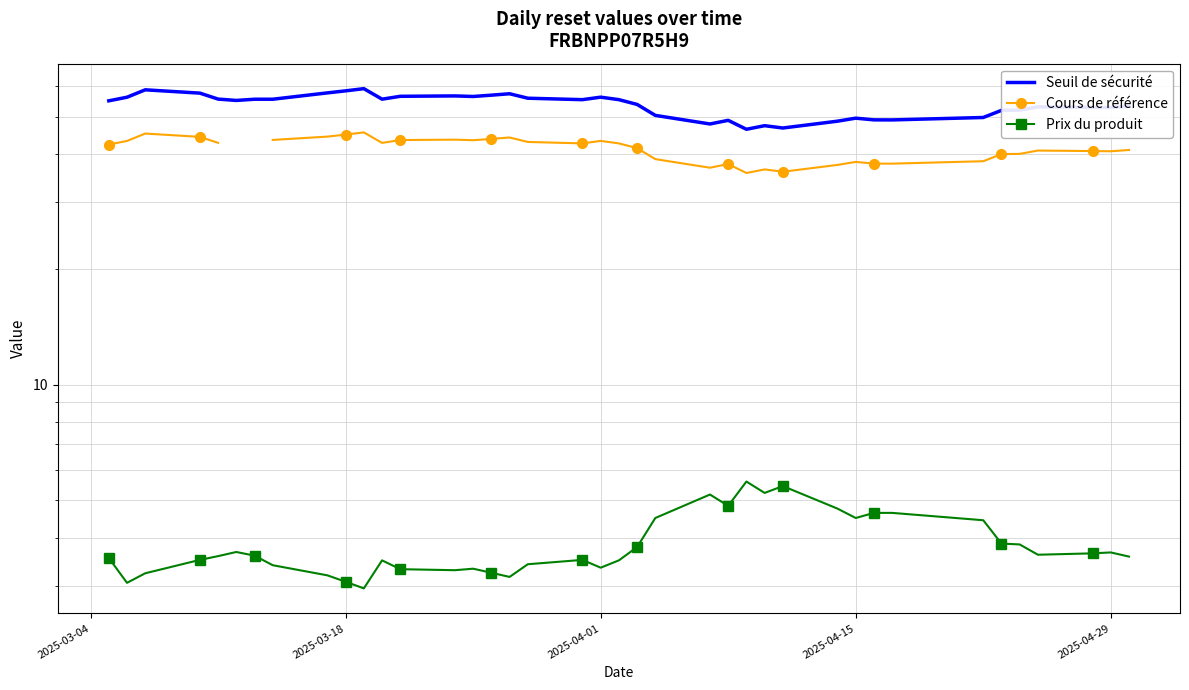

True or false: Prix du produit and Seuil de sécurité intersect in this chart.

False